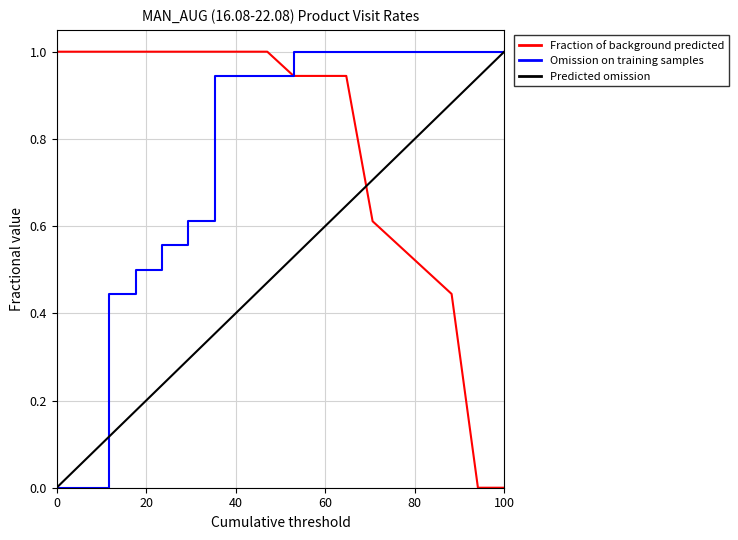

What is the highest value of the Omission on training samples series?

1.0